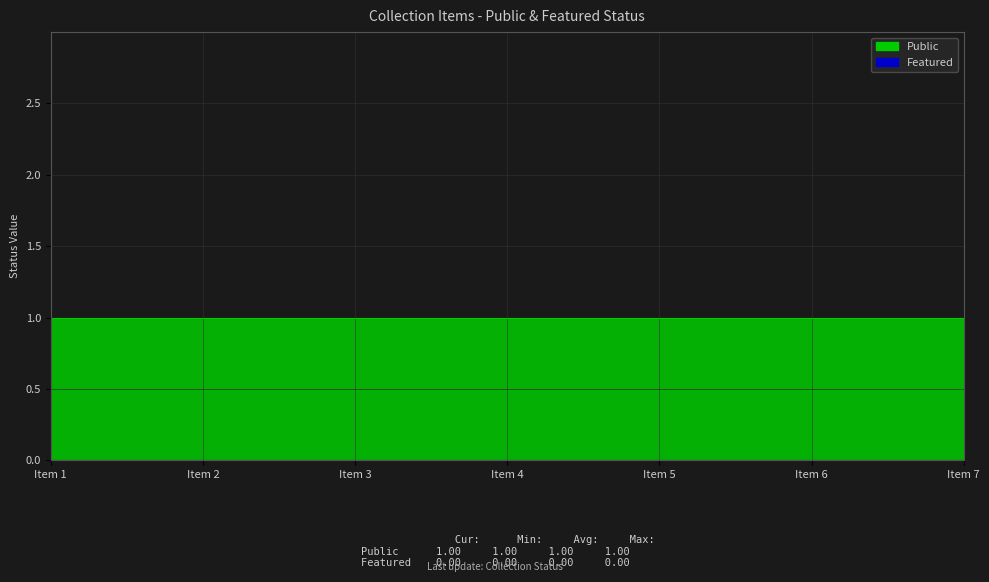

List the series in order of their overall mean, lowest first.

Featured, Public